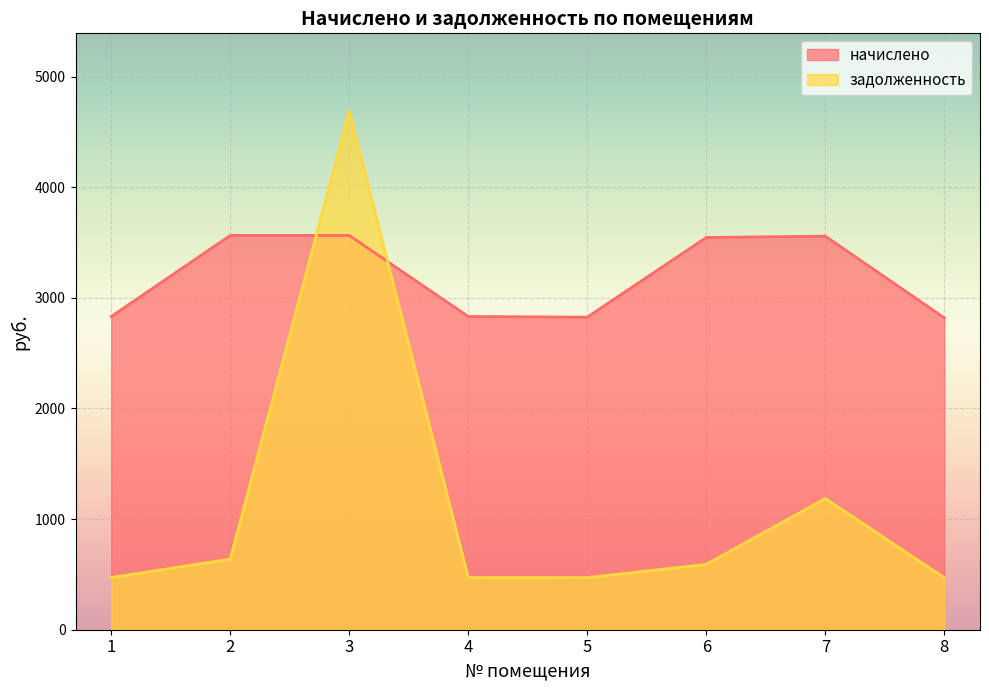

Which series has the largest range (max minus min)?

задолженность